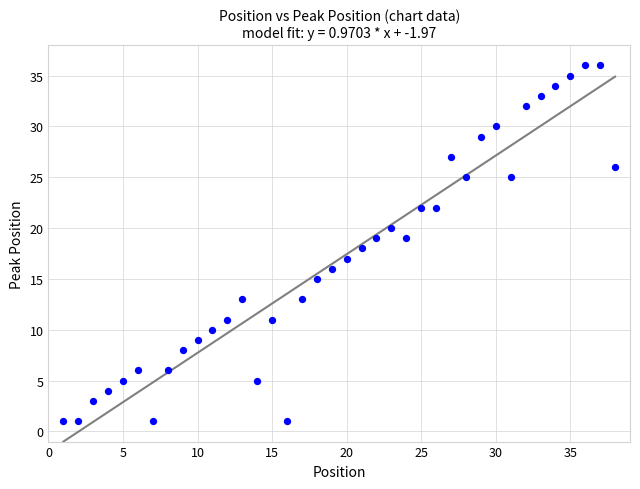

What is the range of Y values (max minus min)?

35